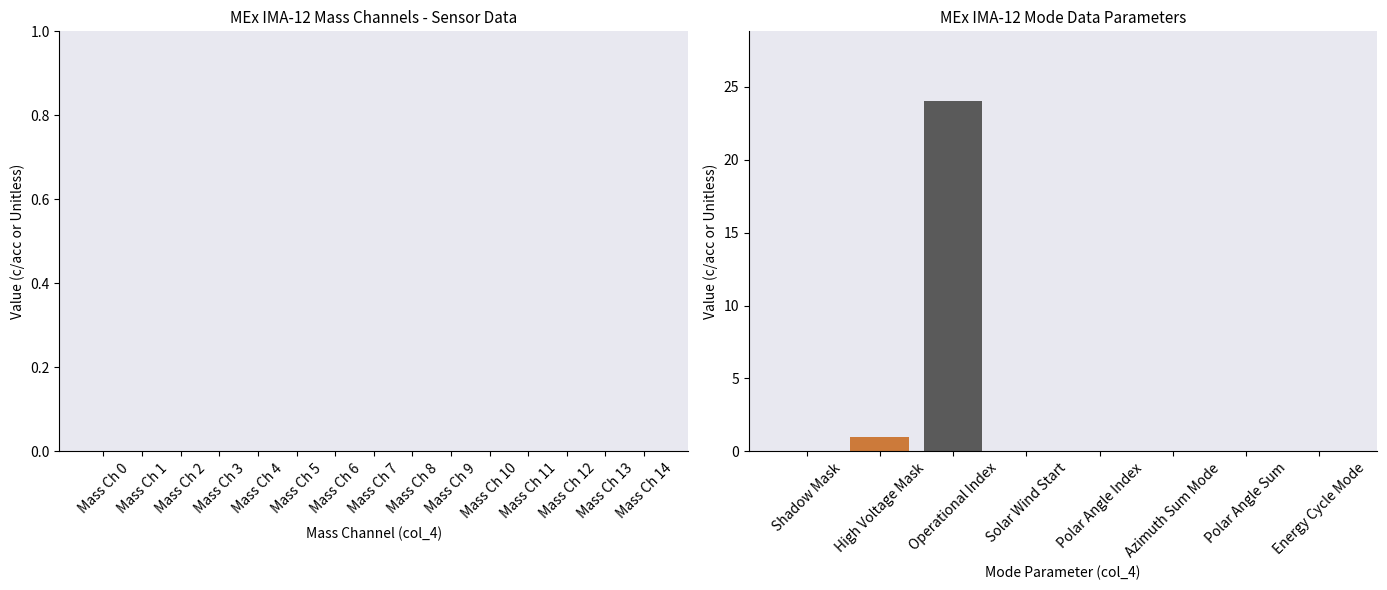

The chart shows a value of 1 at High Voltage Mask. True or false?

True